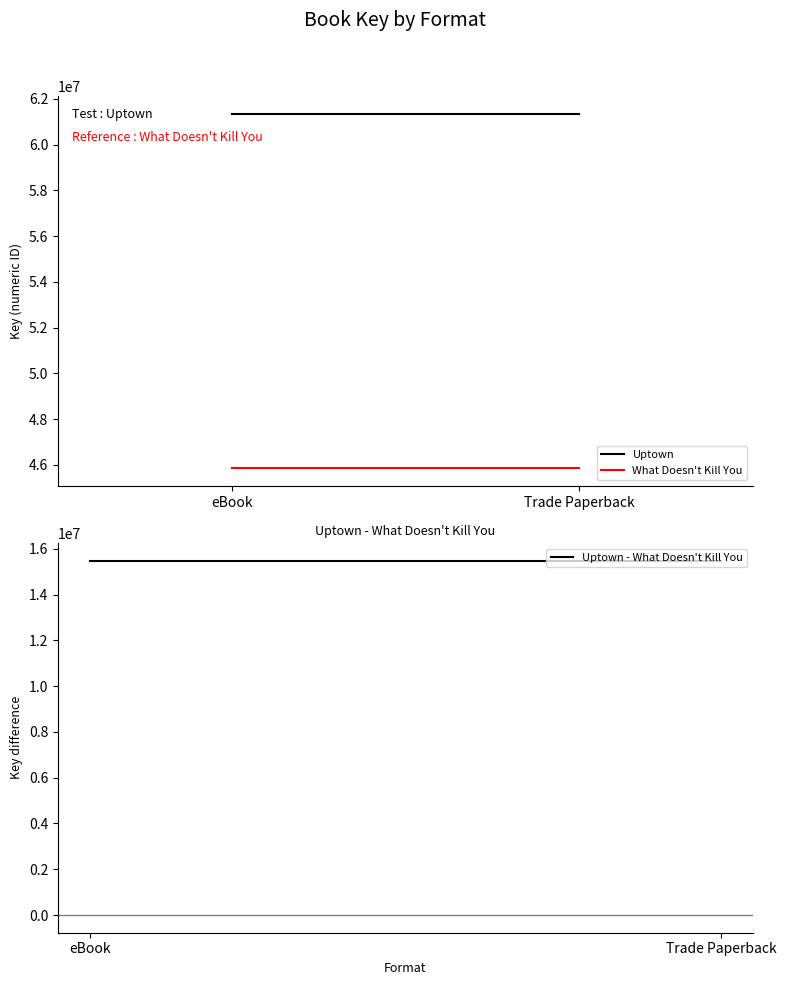

What is the spread (max minus min) of values at Trade Paperback?

45859806